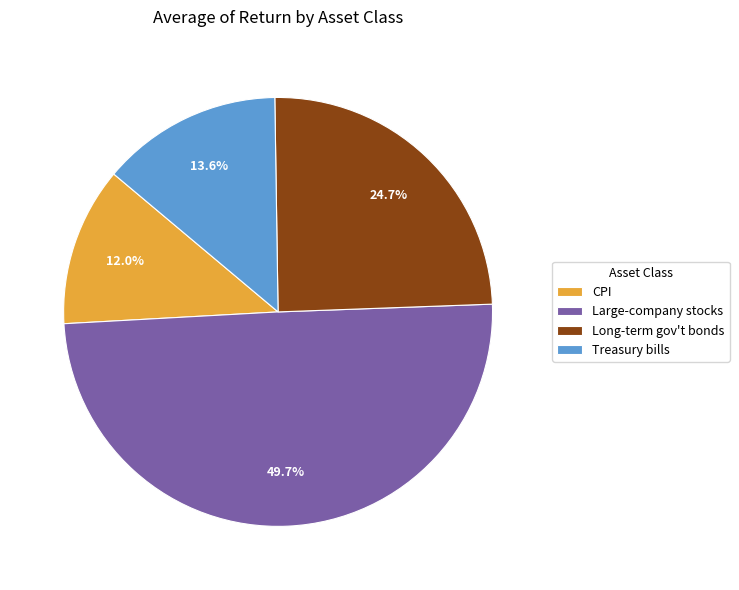

To the nearest percent, what is the combined percentage of CPI and Treasury bills?

26%